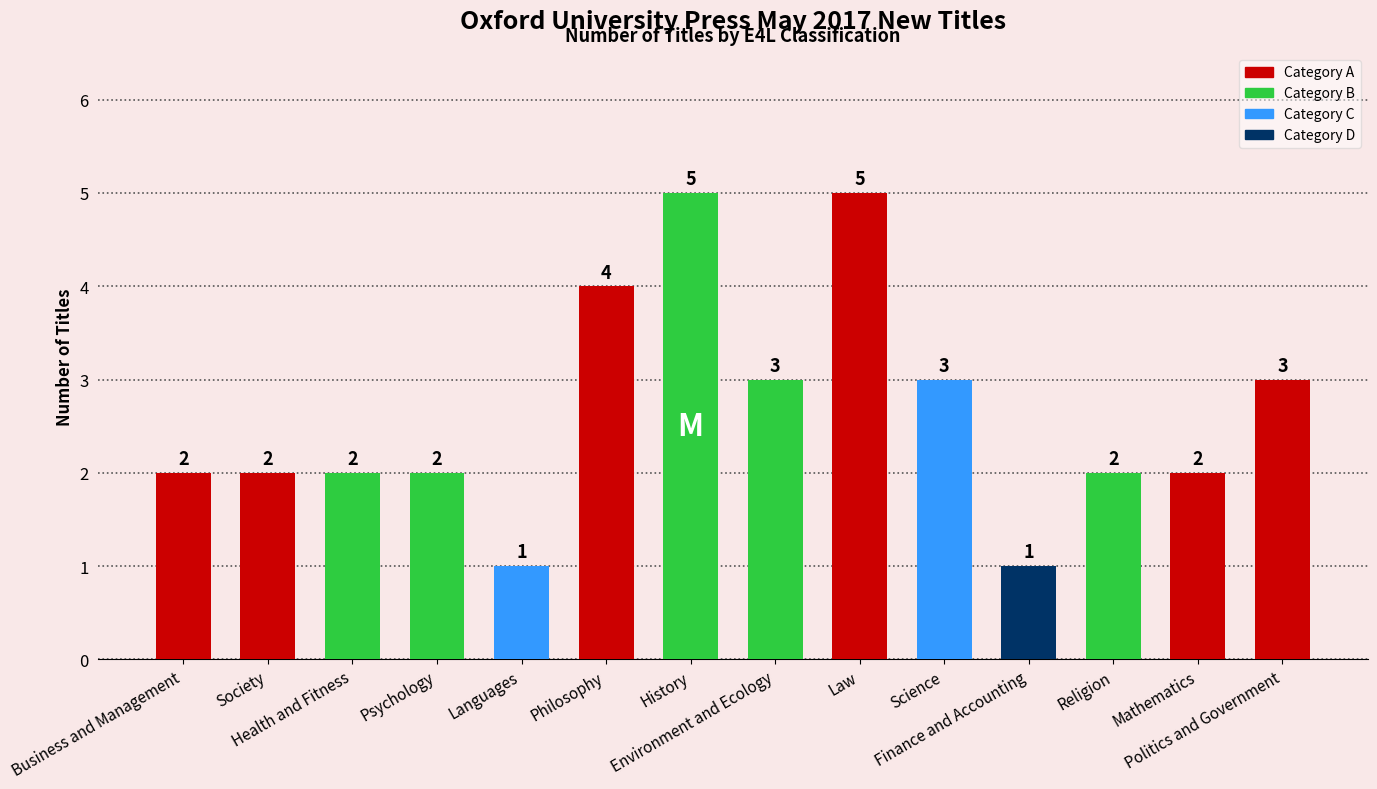

How many values are below 2?

2